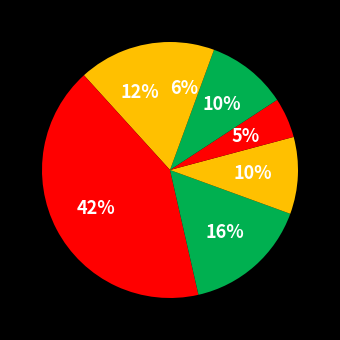

Is there a majority slice in this chart?

No